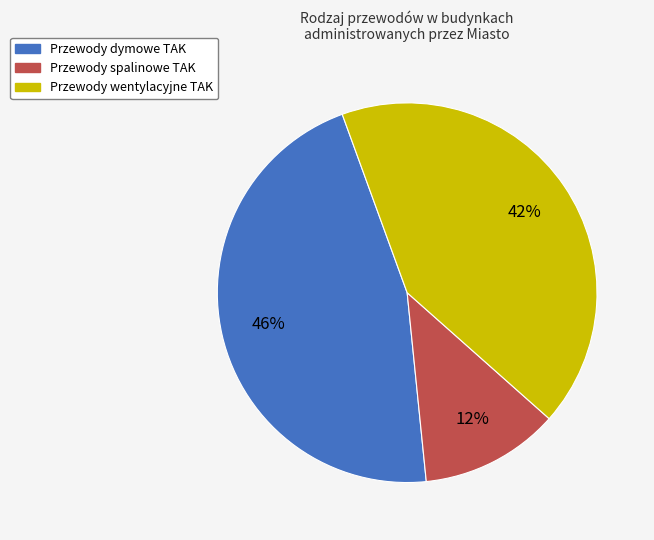

Between Przewody wentylacyjne TAK and Przewody spalinowe TAK, which is larger?

Przewody wentylacyjne TAK